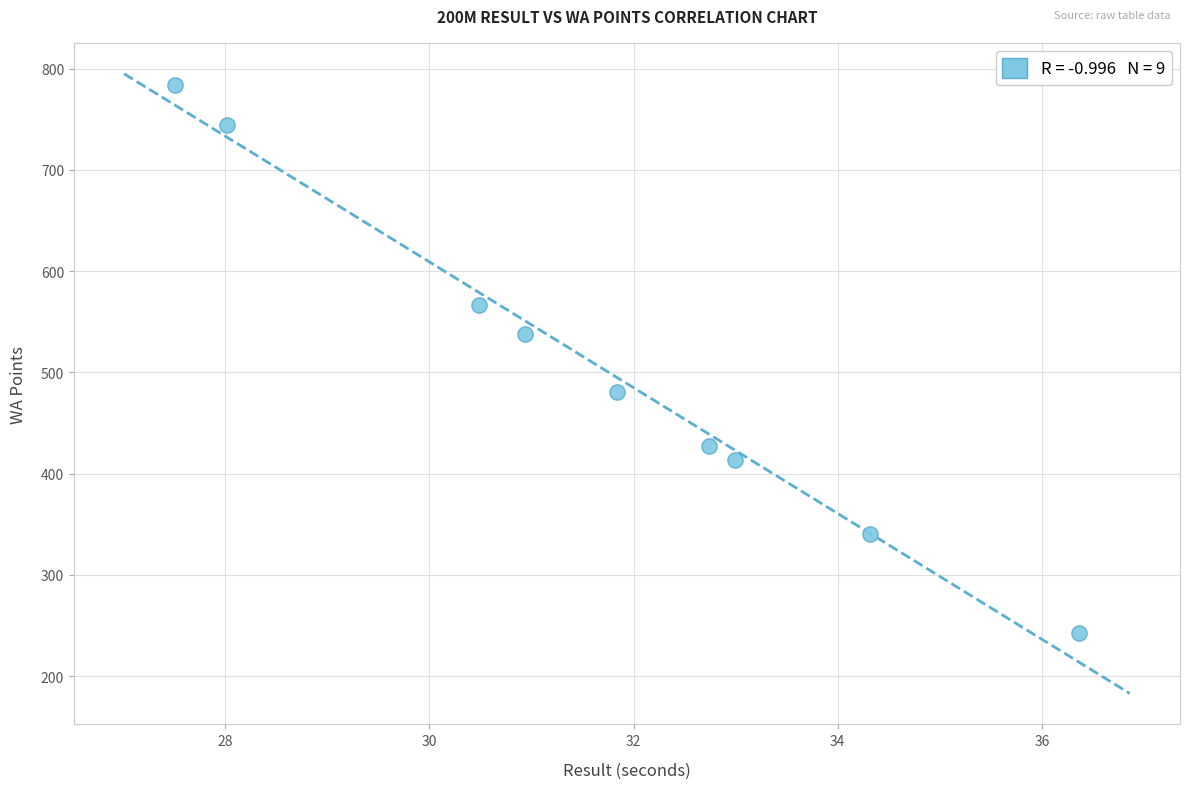

What Y value in the scatter plot is closest to 513?

538